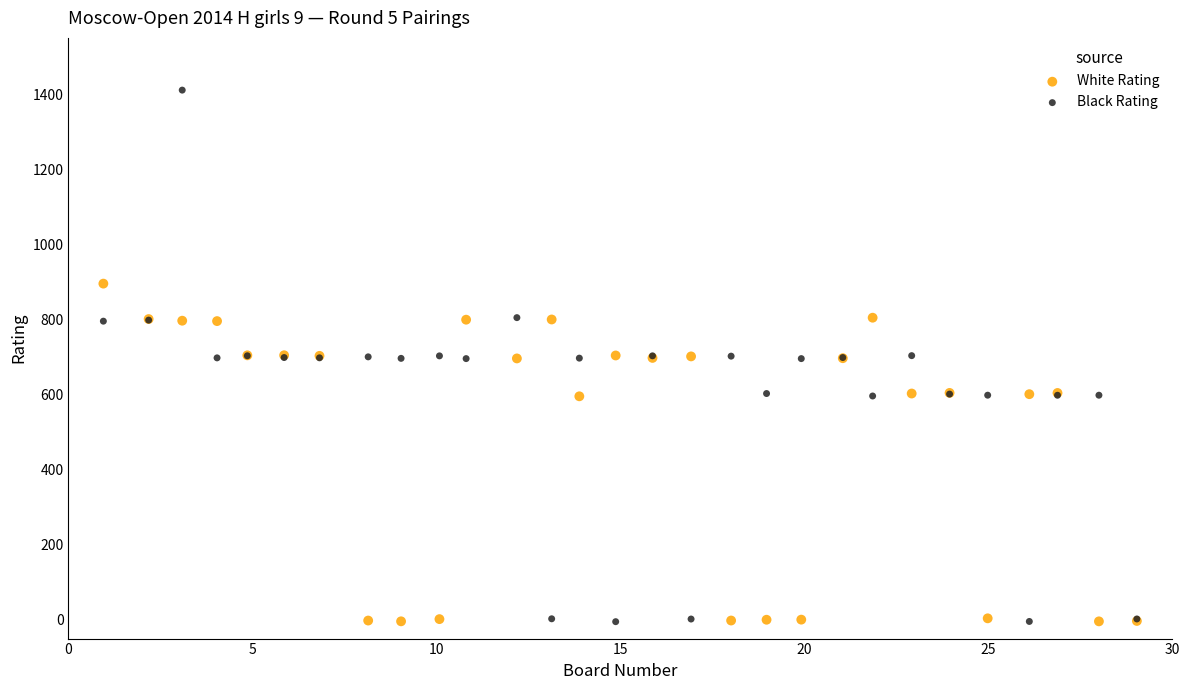

Which series reaches the maximum Y coordinate?

Black Rating